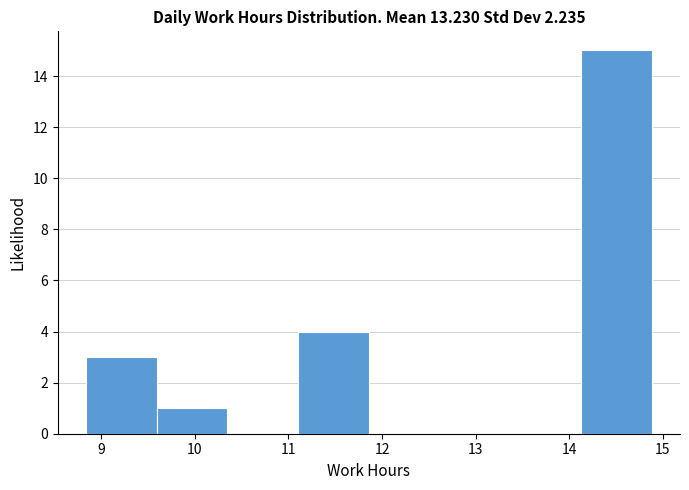

Over which range of the x-axis is the bar tallest?

14.1 to 14.9